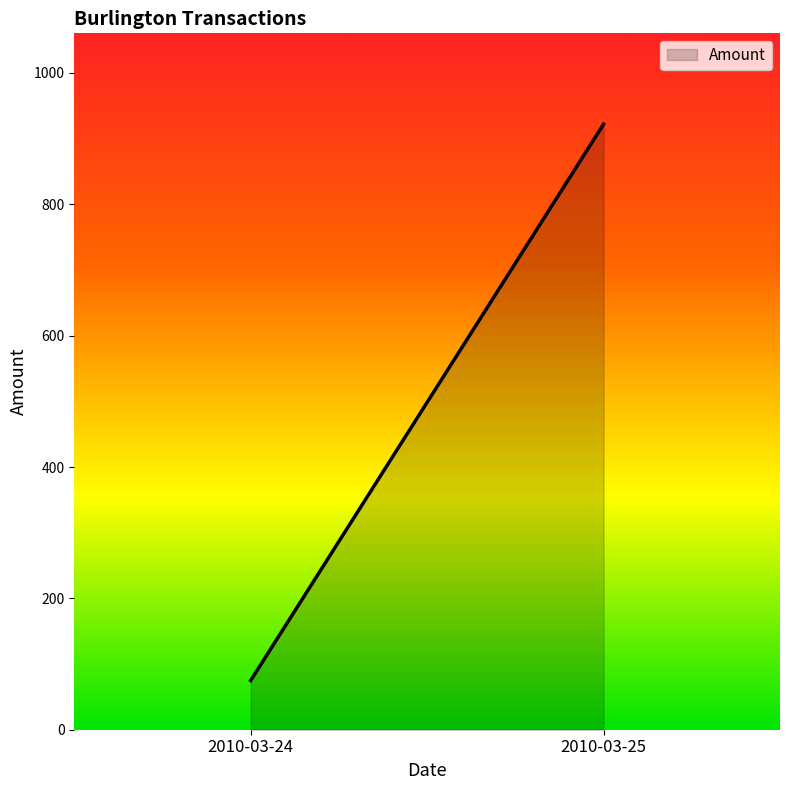

Reading left to right, list all the values displayed in this chart.

2010-03-24=75	2010-03-25=922